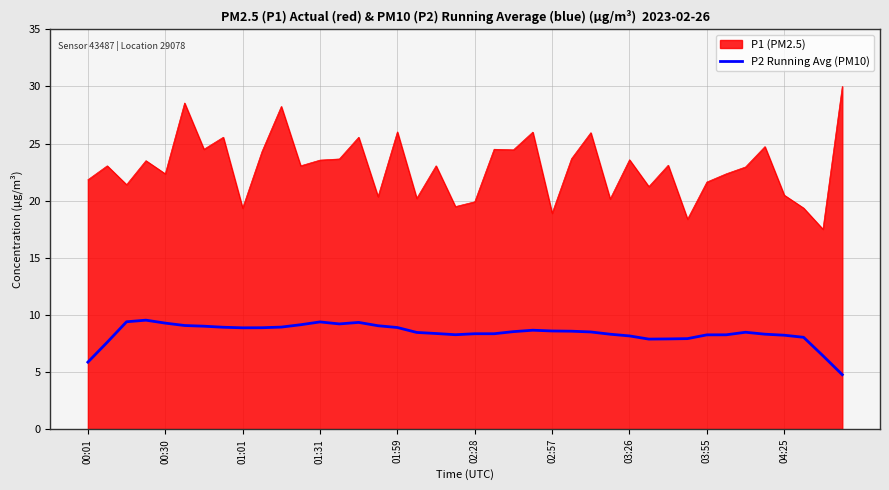

What is the difference between the maximum and minimum values in the P1 (PM2.5) series?

12.5